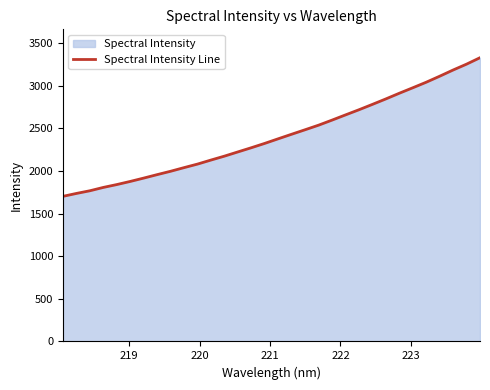

What is the smallest value displayed?

1702.3